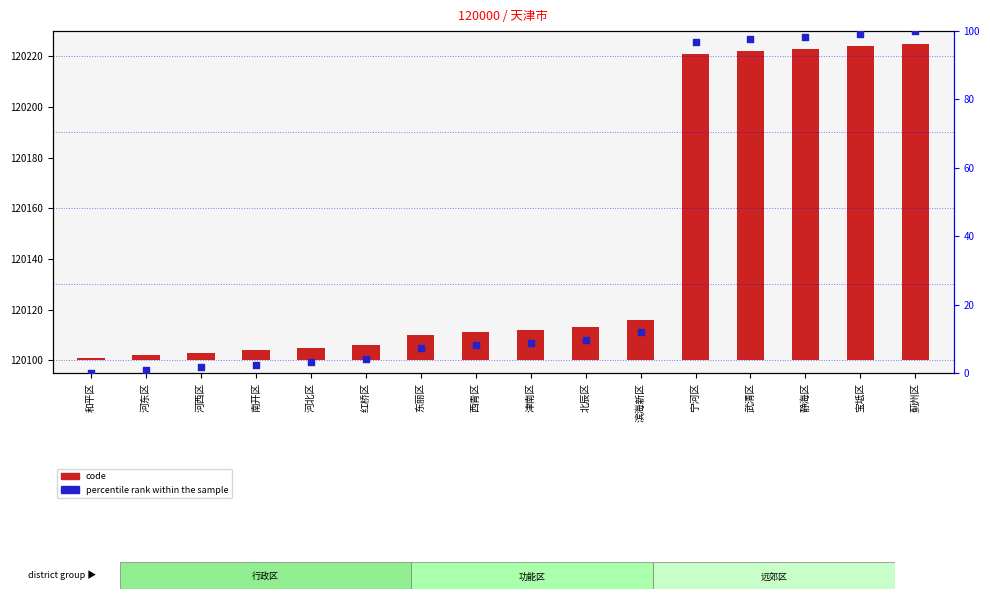

Which series has the widest spread of Y values?

code